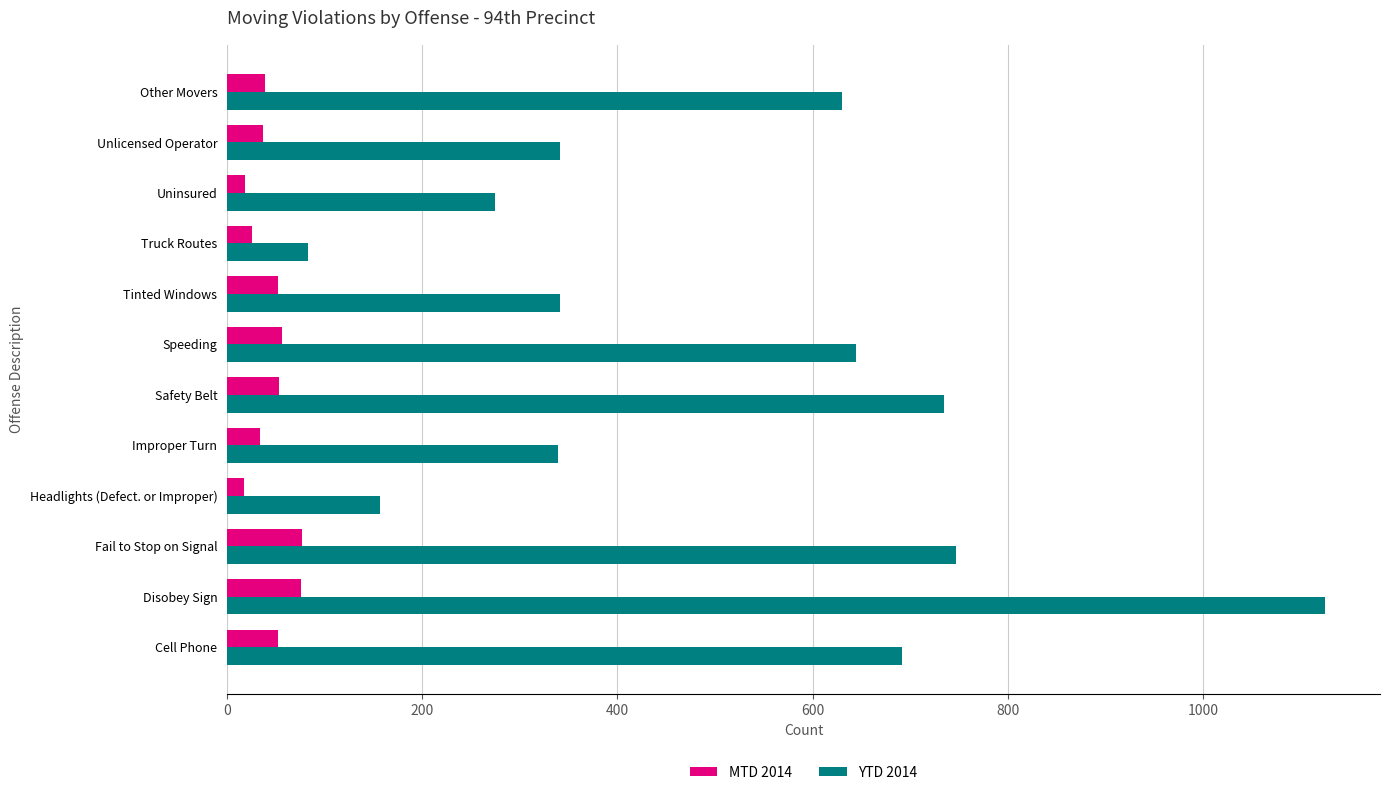

List the series in order of their overall mean, lowest first.

MTD 2014, YTD 2014